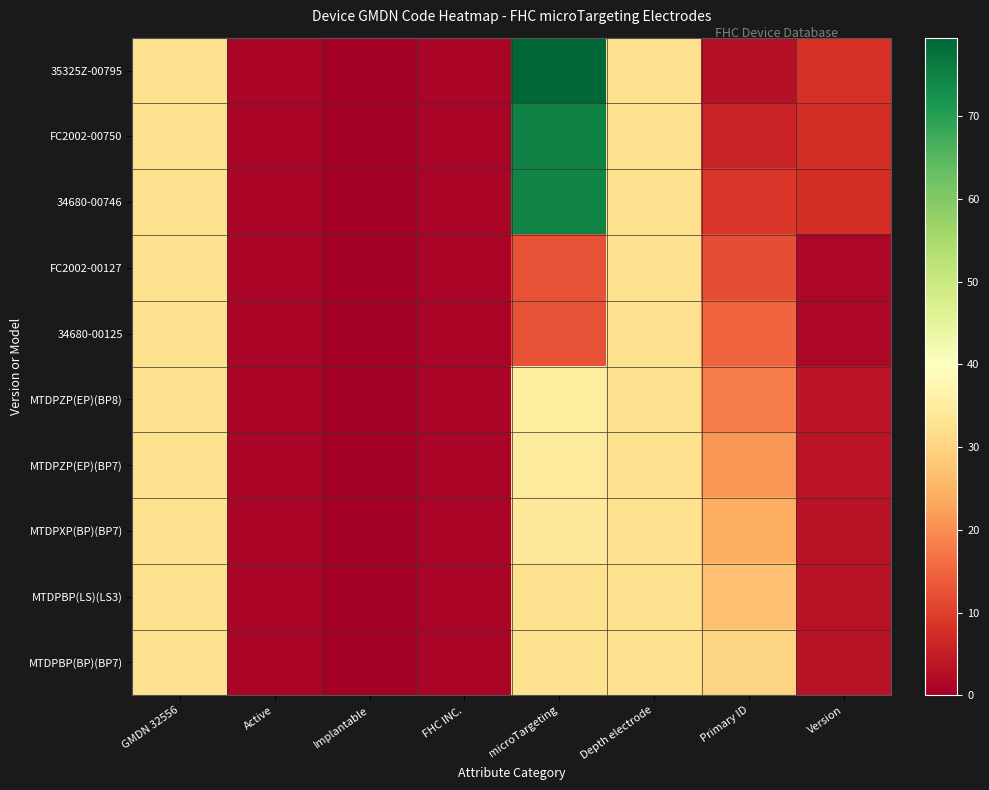

Which series has the largest range (max minus min)?

35325Z-00795